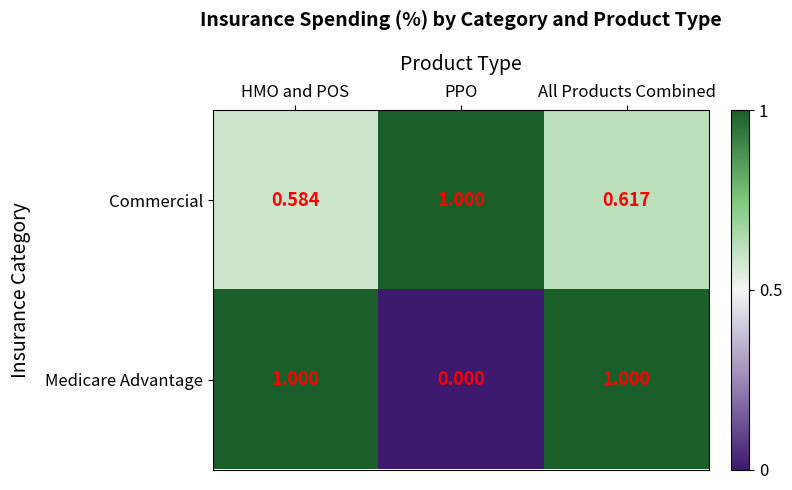

Which series has the widest spread of values?

Medicare Advantage